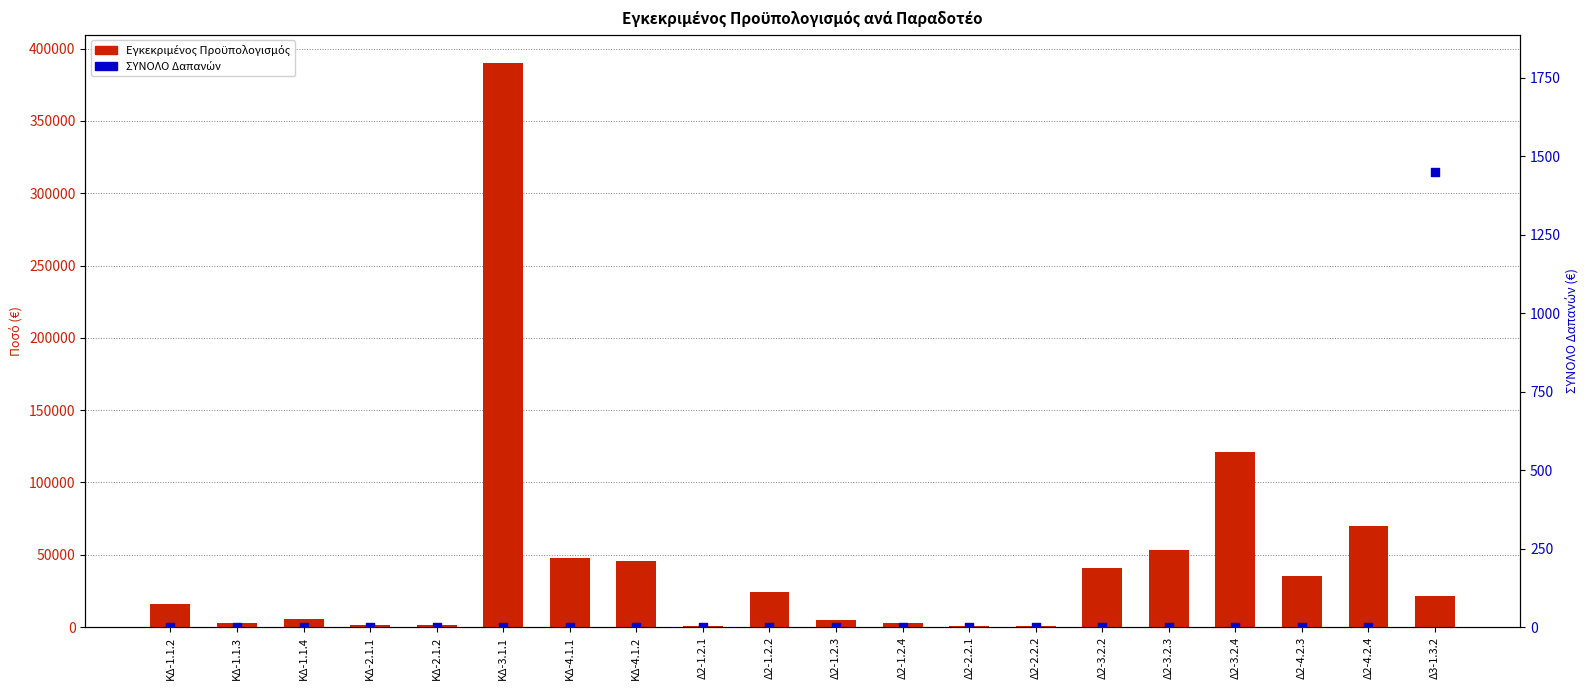

Which series reaches the minimum Y coordinate?

ΣΥΝΟΛΟ Δαπανών